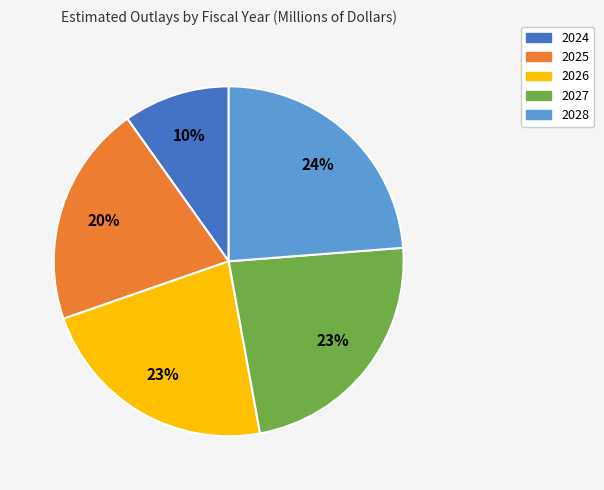

How many slices are in this pie chart?

5